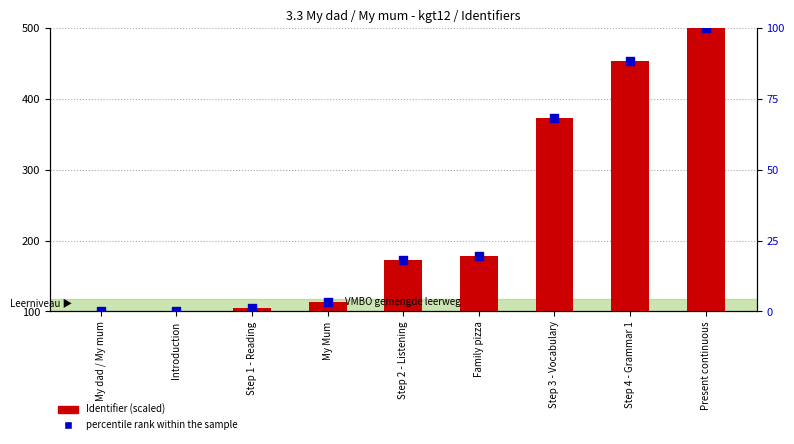

Which series reaches the minimum Y coordinate?

percentile rank within the sample